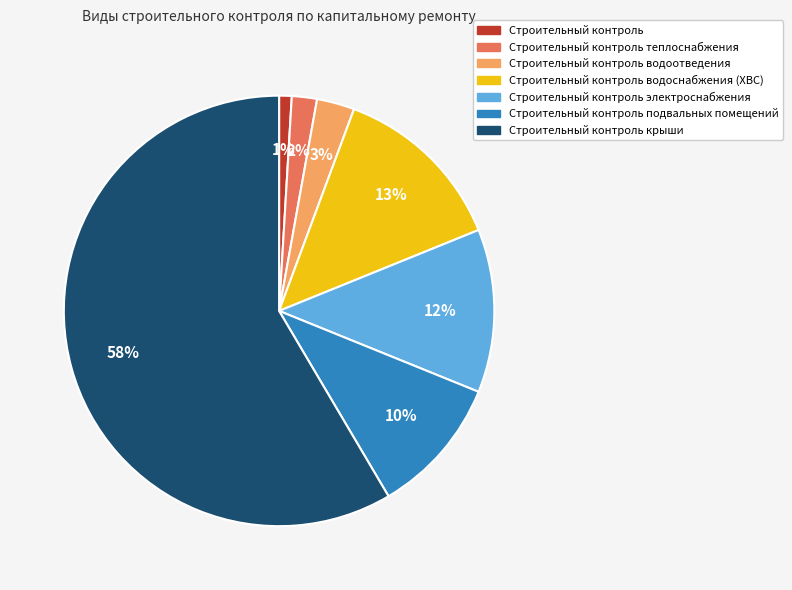

To the nearest percent, what is the average slice percentage?

14%